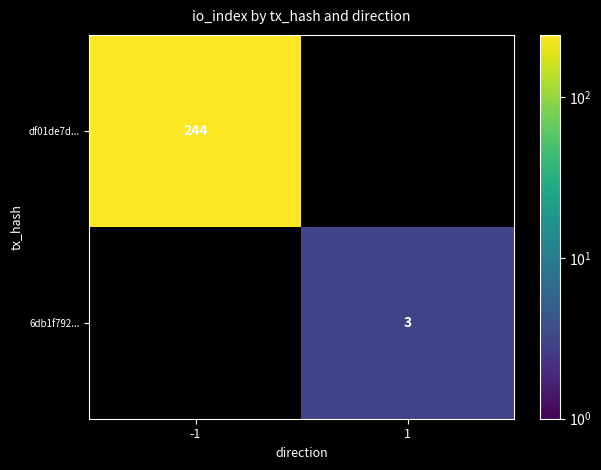

At how many categories does at least one series exceed 183?

1